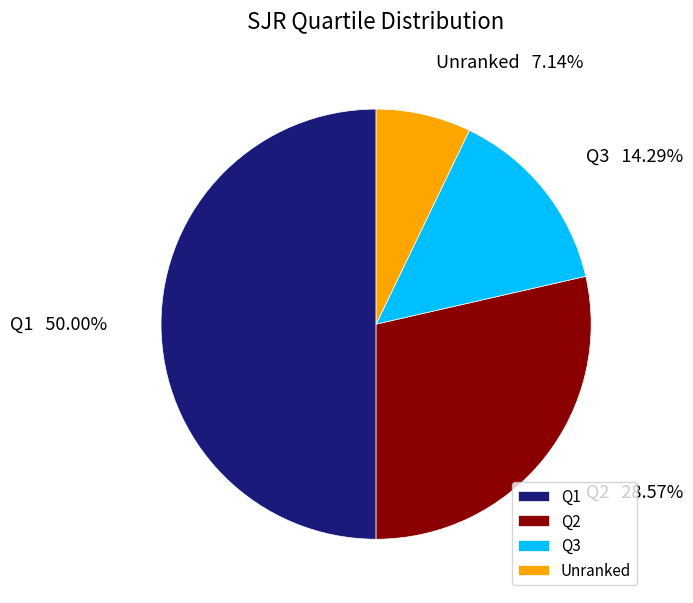

Rank the categories by value from highest to lowest.

Q1, Q2, Q3, Unranked